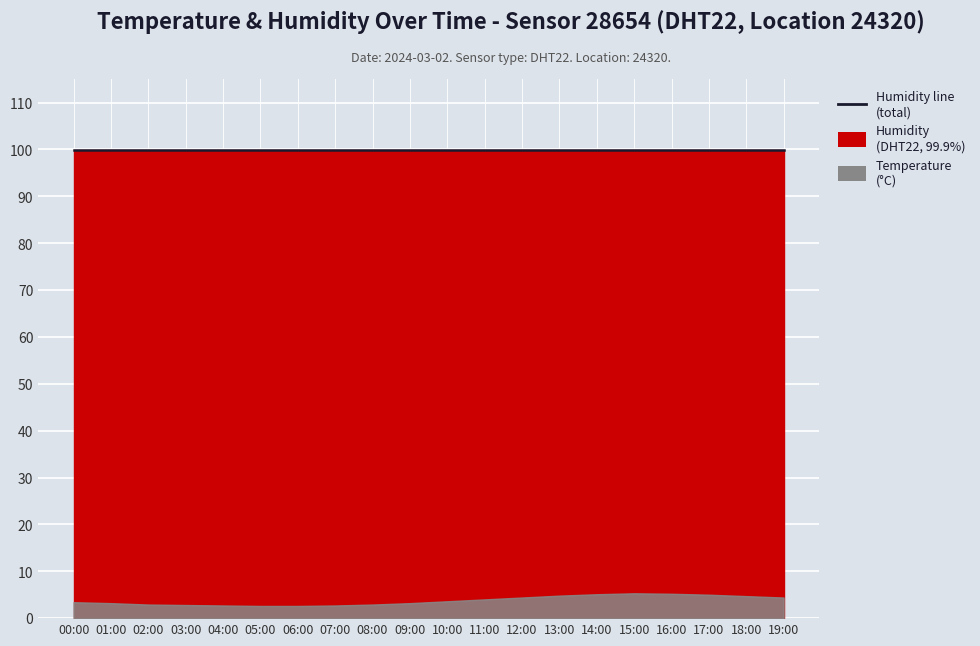

At which label is humidity closest to 99?

00:00